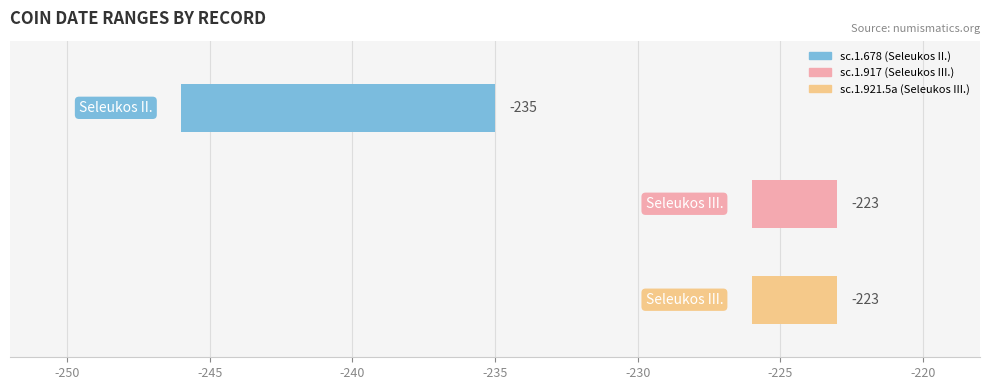

What value does the Datum bis series have at sc.1.921.5a
(Seleukos III.), to the nearest 5?

-225